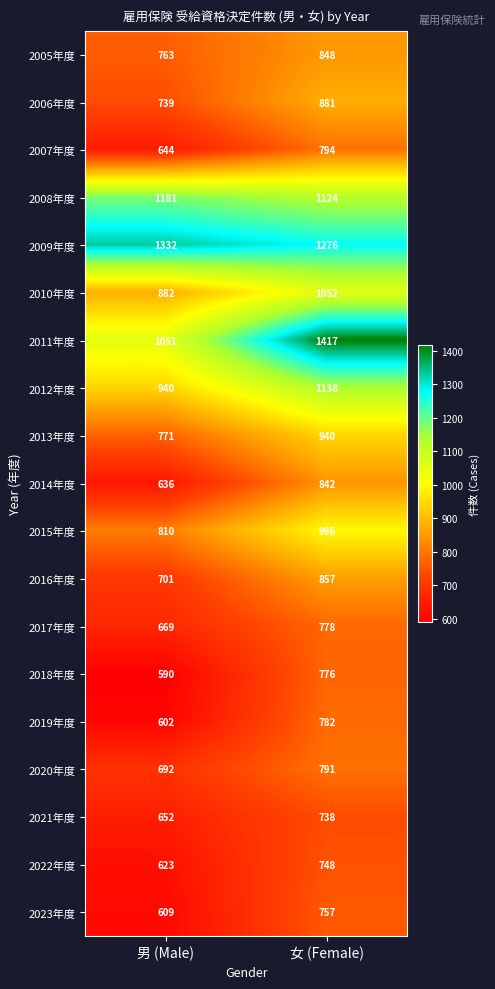

What is the average value of the 2018年度 series?

683